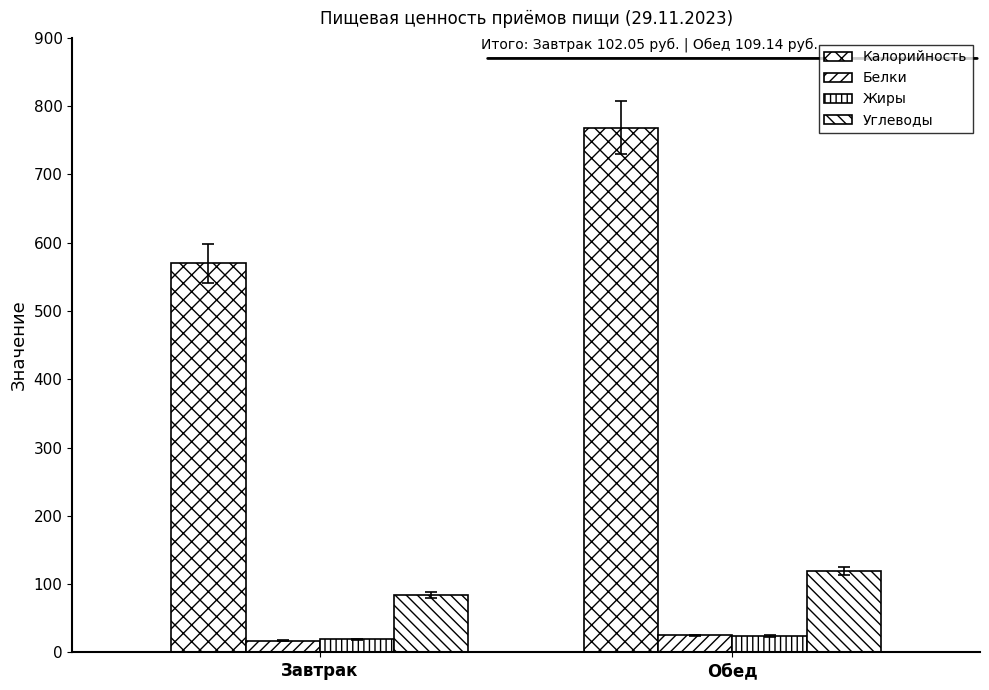

What is the spread (max minus min) of values at Завтрак?

553.4